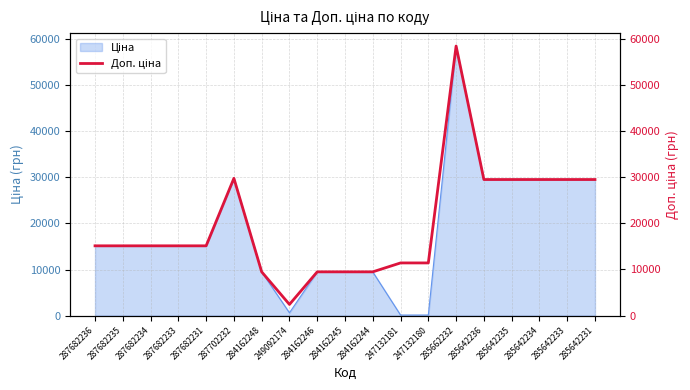

The value at 287682235 is 19832.9. True or false?

False